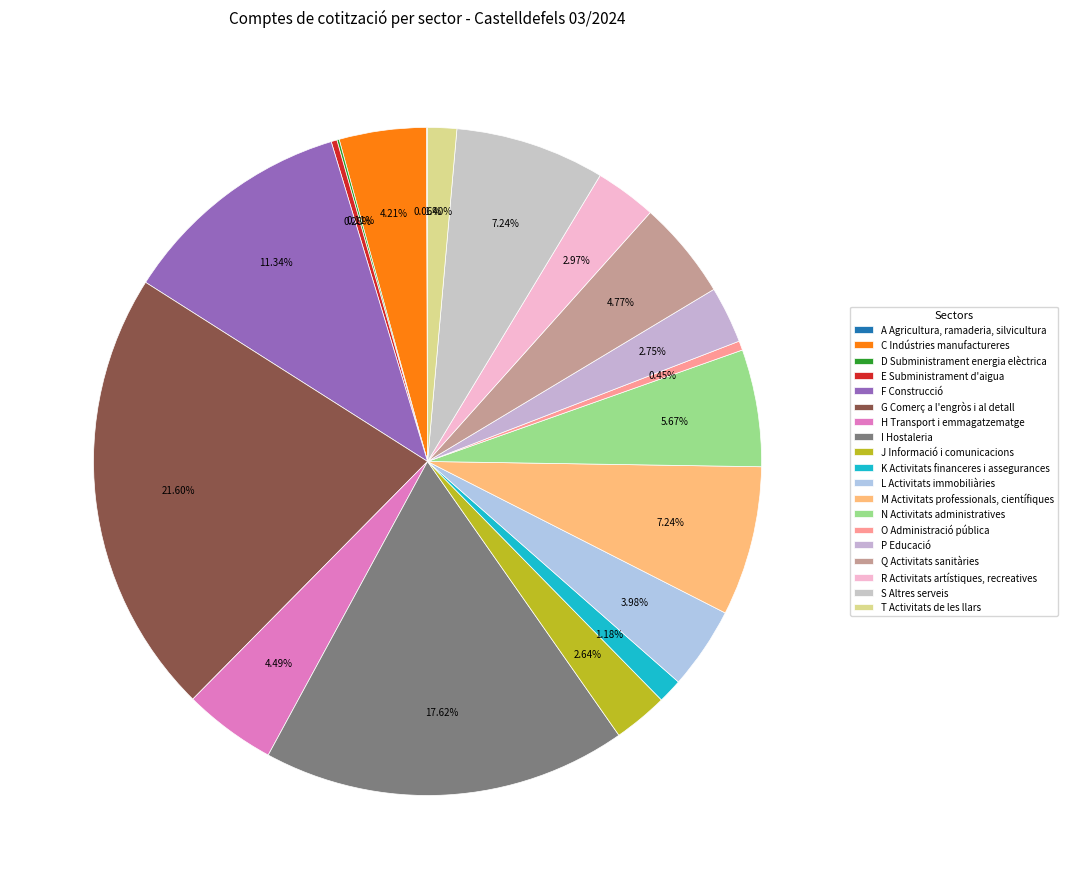

To the nearest percent, what is the average slice percentage?

5%